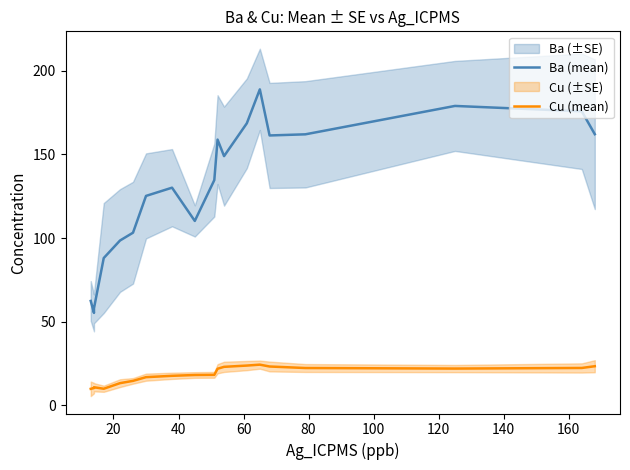

How many values in the Cu (mean) series exceed 18?

11